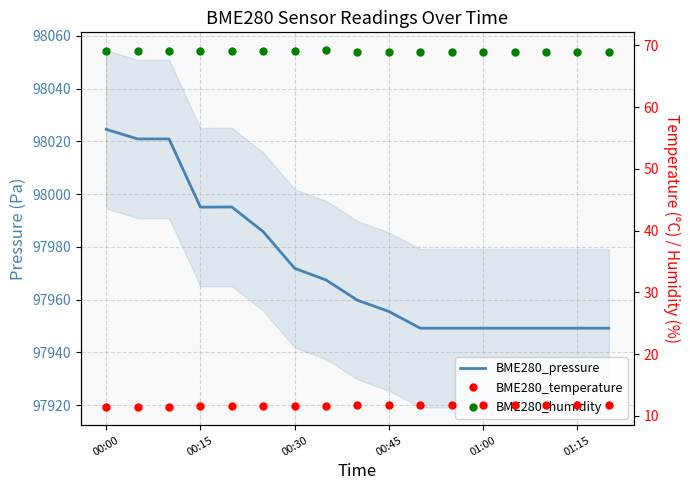

How many BME280_temperature values are between 11 and 12?

17